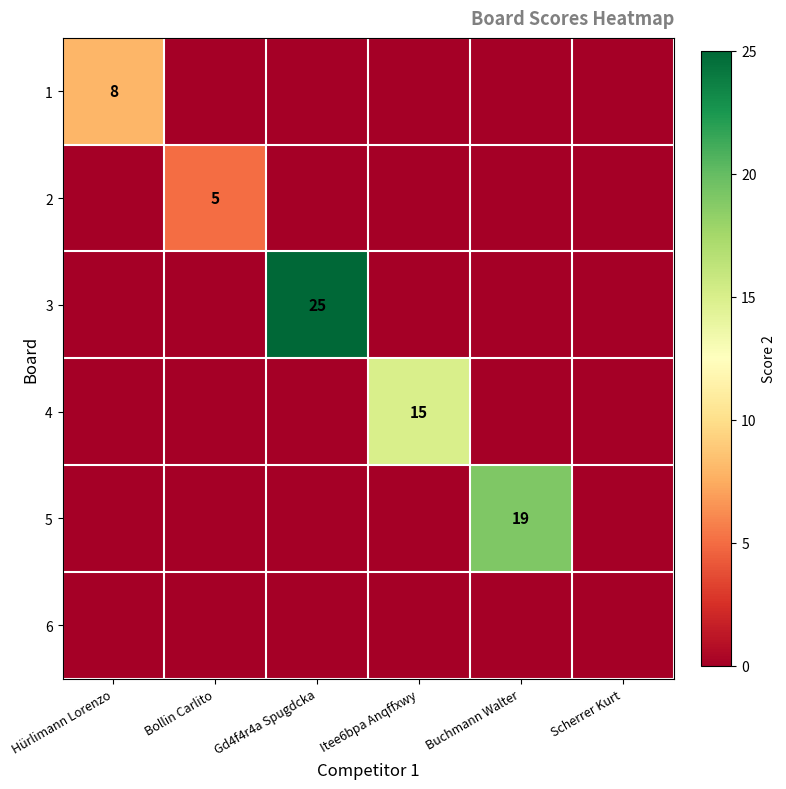

How many categories are shown in the chart?

6